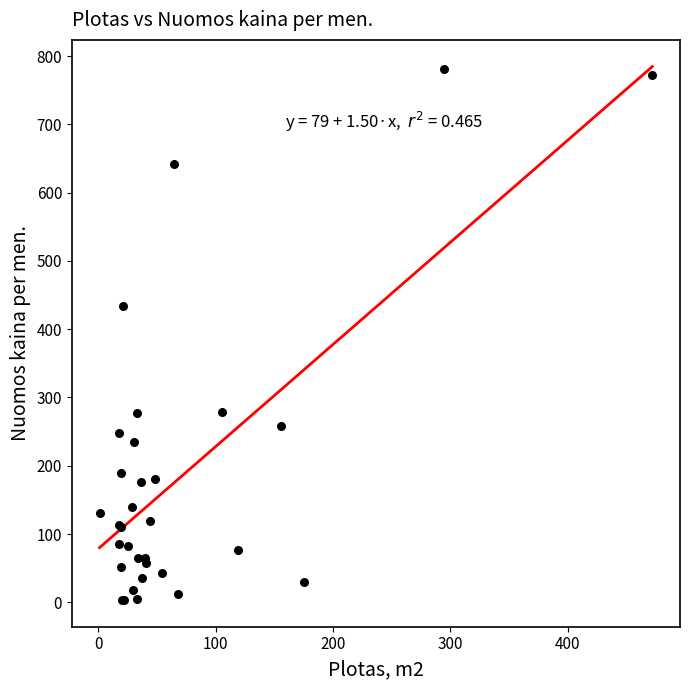

What Y value in the scatter plot is closest to 392?

434.1